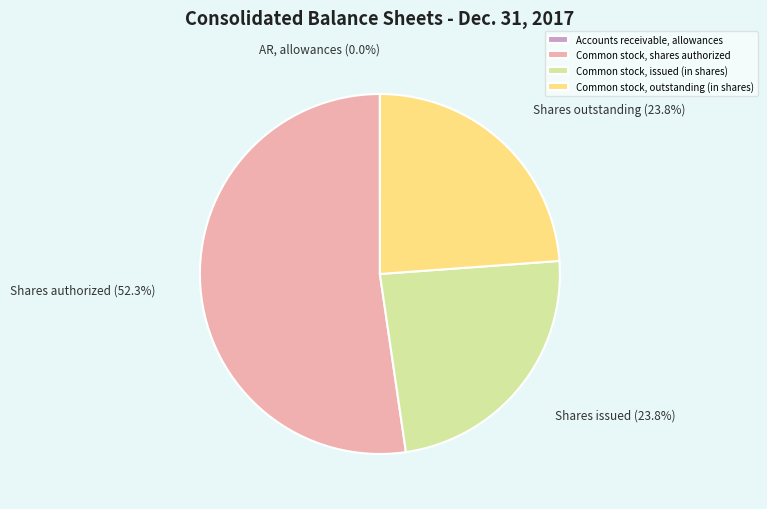

What is the largest slice in the pie chart?

Common stock, shares authorized